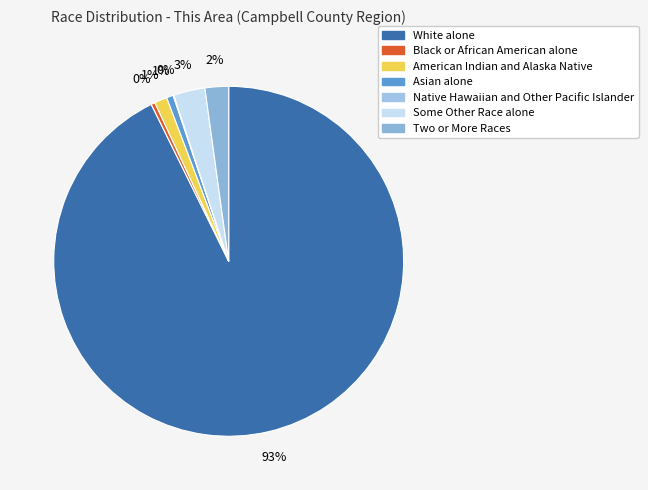

What is the change in value from White alone to Native Hawaiian and Other Pacific Islander?

-28503